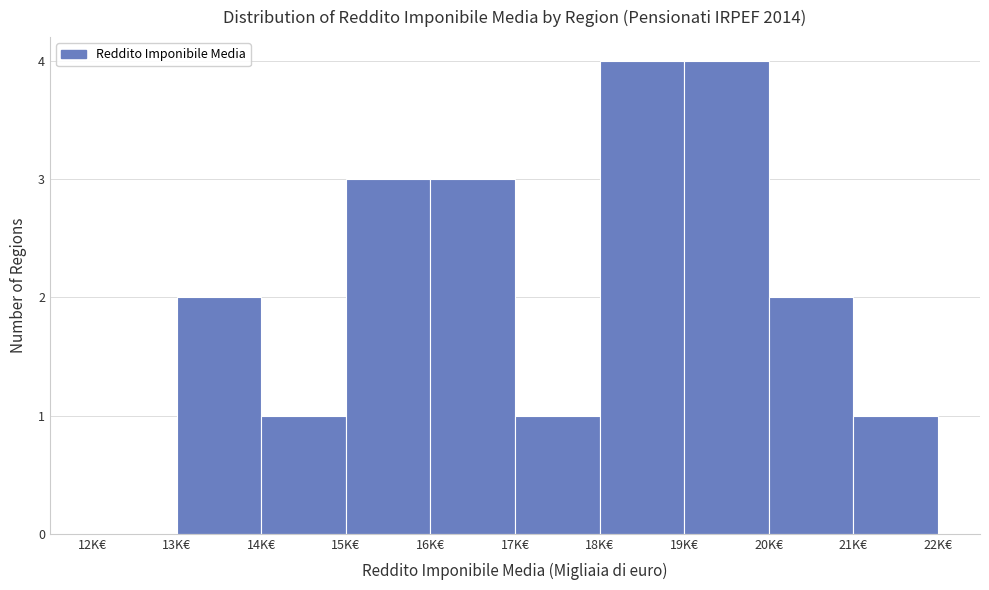

What is the height of the bar covering 18 to 19 on the x-axis? The values are not printed on the chart, so give them approximately, as read against the axis.

4